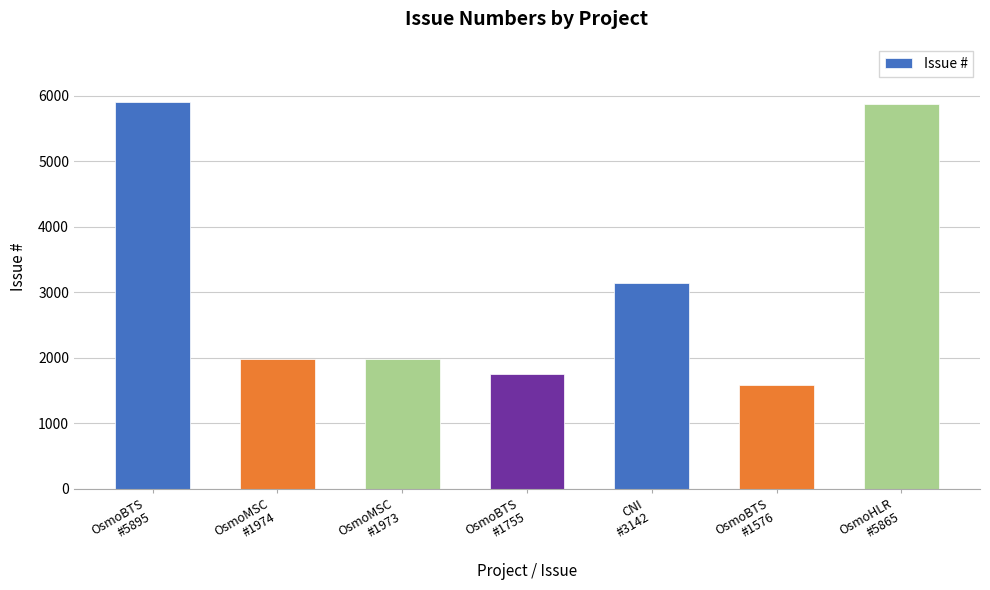

What is the sum of all values?

22180